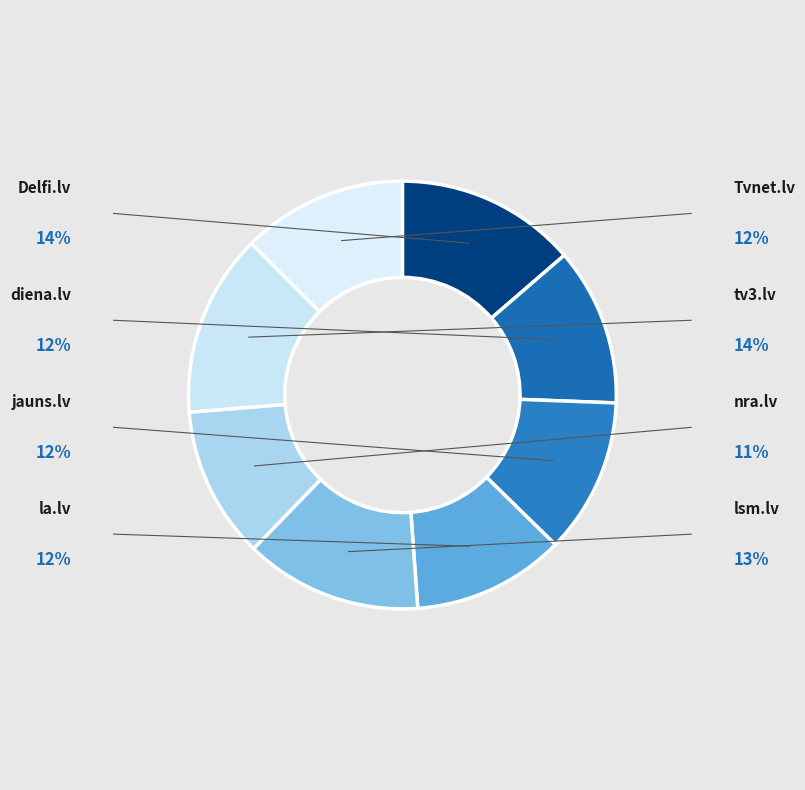

Is there any slice that represents more than half of the pie?

No